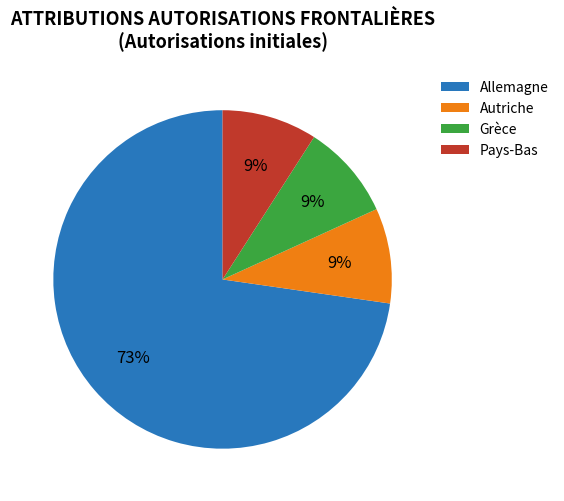

Approximately how many times larger is the value at Pays-Bas compared to Autriche?

1.0